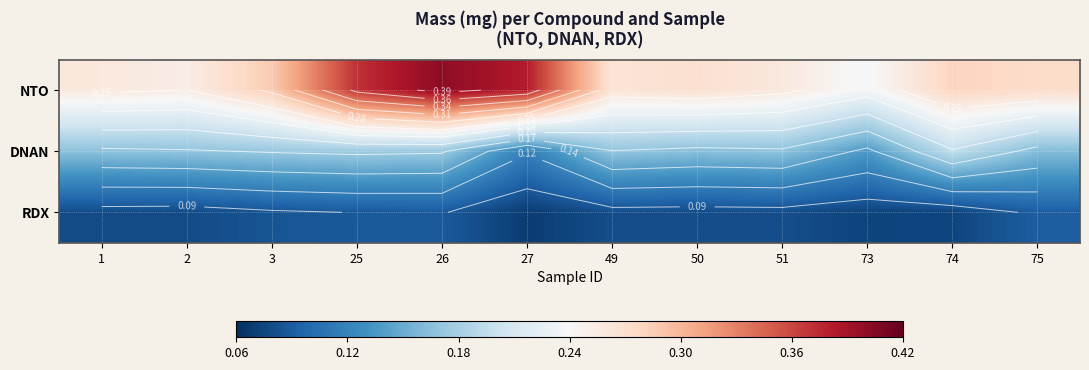

Which label corresponds to the largest value in the chart?

26